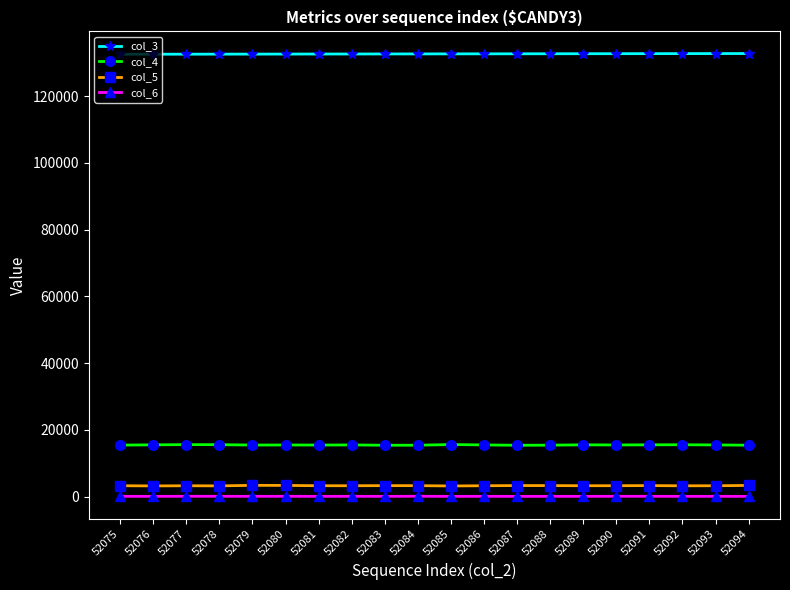

What is the difference between the maximum and minimum values in the col_3 series?

214